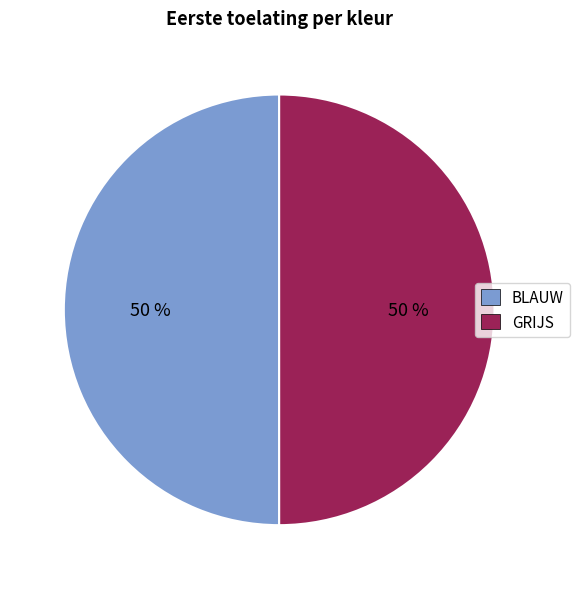

Is the sum of GRIJS and BLAUW greater than half?

Yes